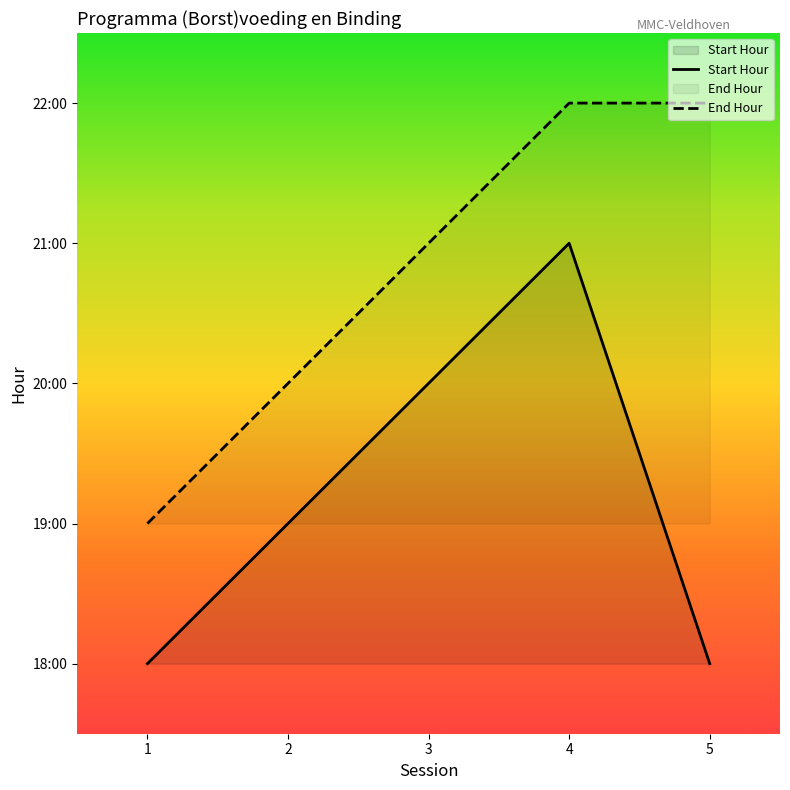

What is the maximum value shown in the chart?

22